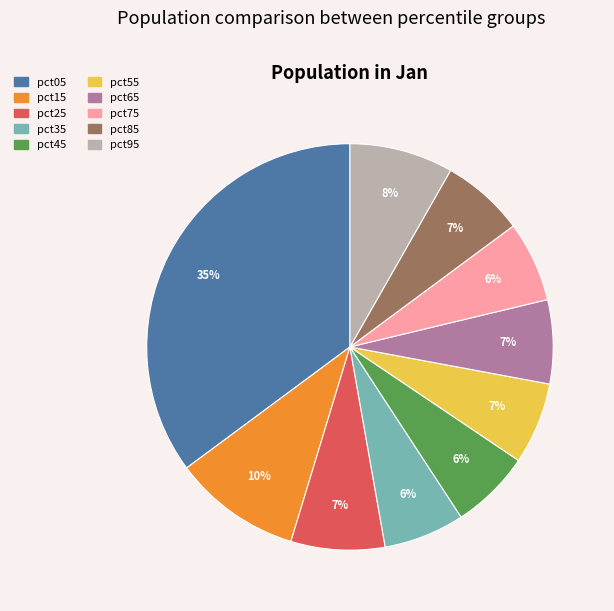

To the nearest percent, what is the difference between the pct15 and pct95 slice percentages?

2%